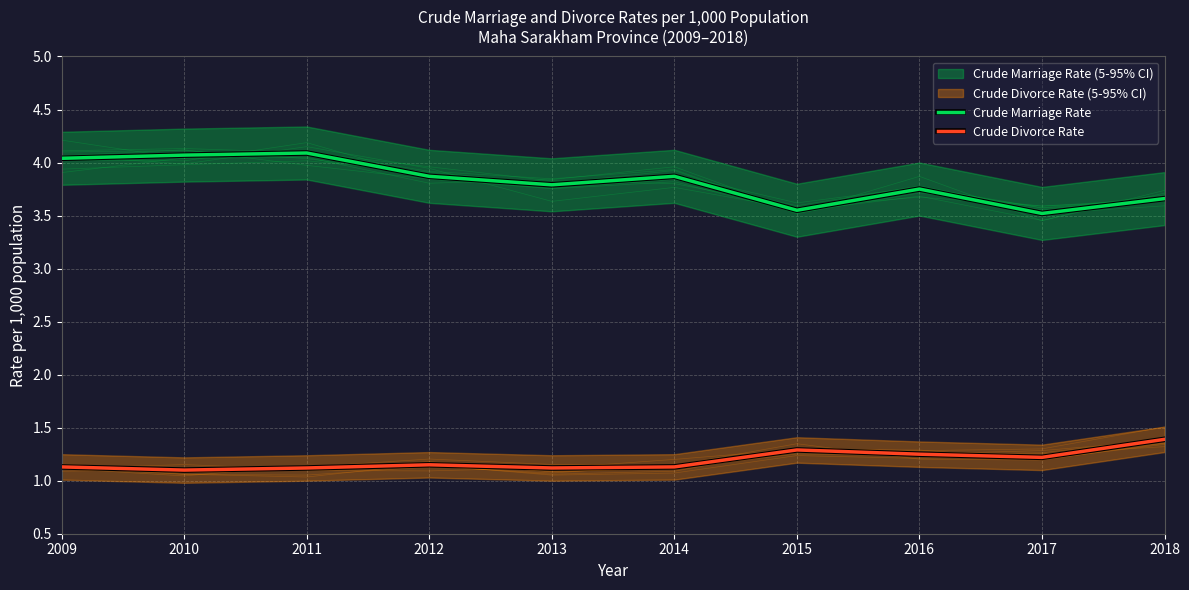

At which category does Crude Marriage Rate reach its first local peak?

2011